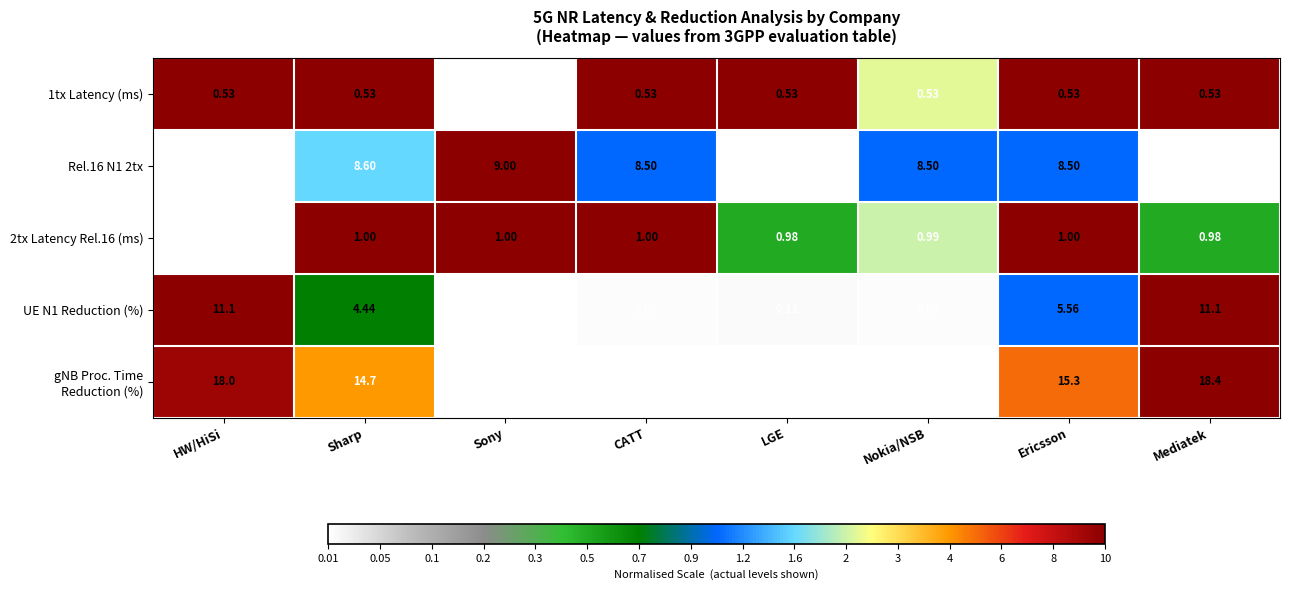

Which category has the highest value across all series?

Mediatek